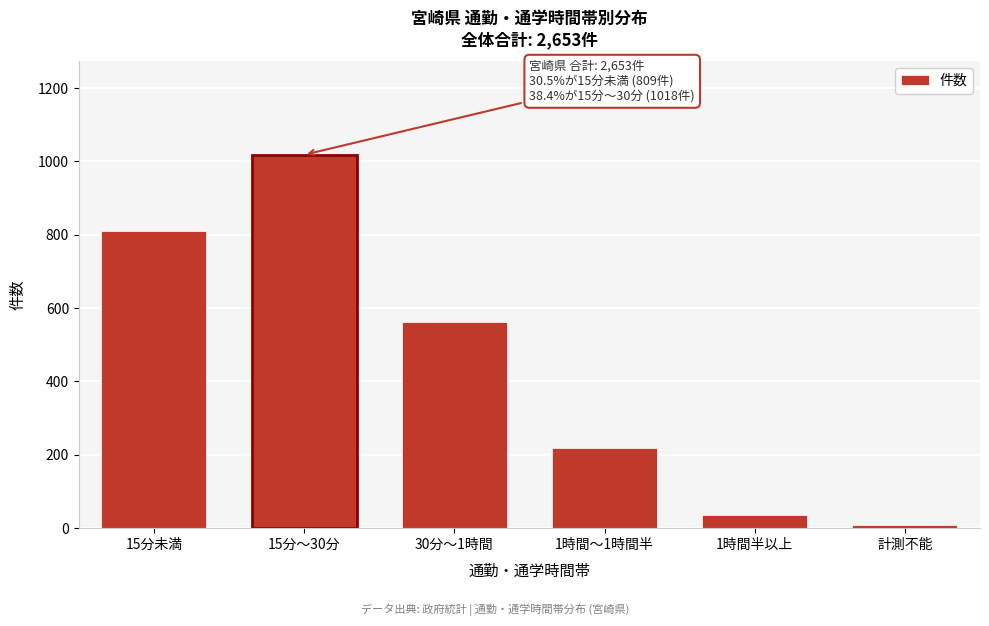

Reading right to left, what are all the values shown in this chart?

計測不能=9	1時間半以上=37	1時間～1時間半=219	30分～1時間=561	15分～30分=1018	15分未満=809